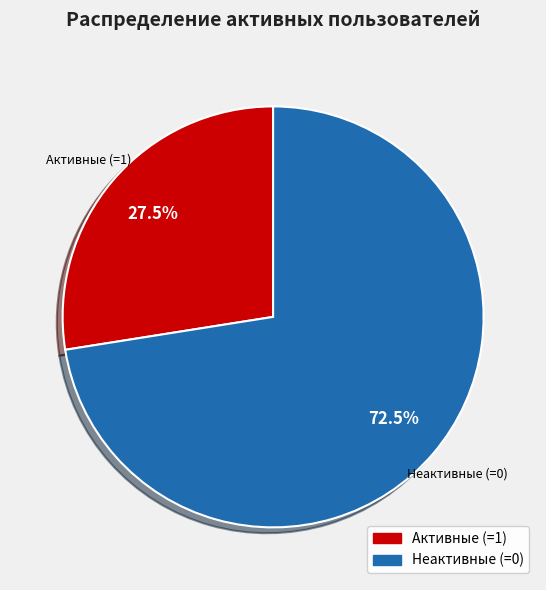

Which slice is the largest?

Неактивные (=0)